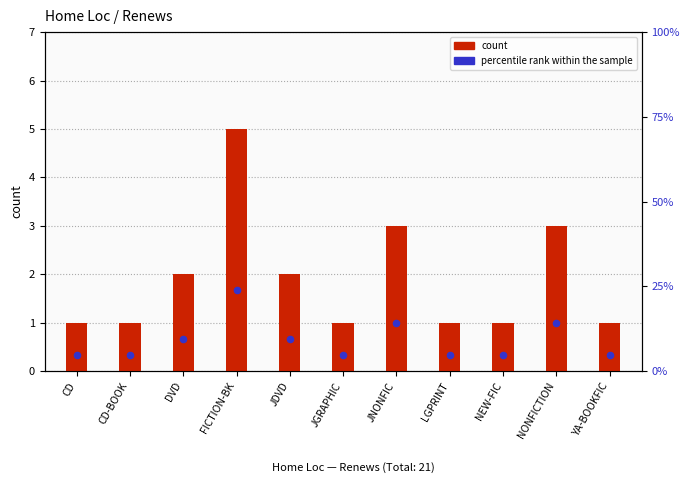

Which series has the largest Y range (max minus min)?

percentile rank within the sample